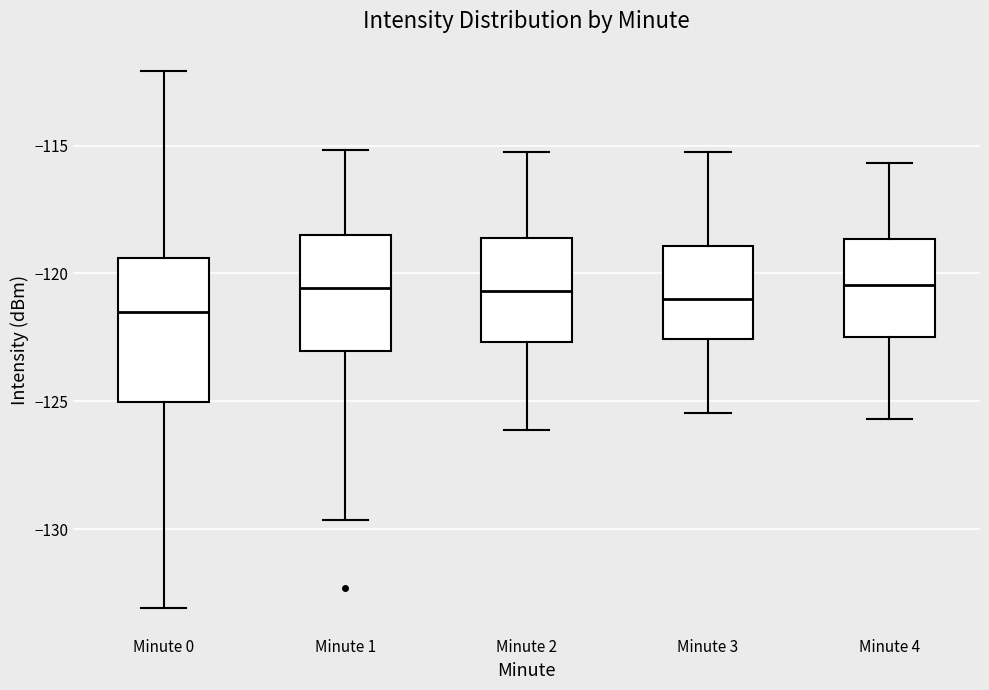

Where does the lower whisker of the box for Minute 4 end on the y-axis? The values are not printed on the chart, so give them approximately, as read against the axis.

-125.5